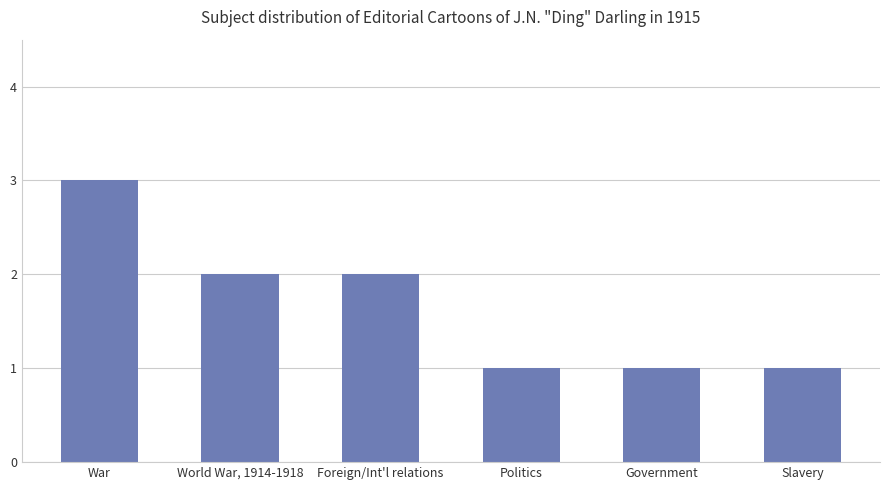

What is the label of the 3rd bar from the right?

Politics